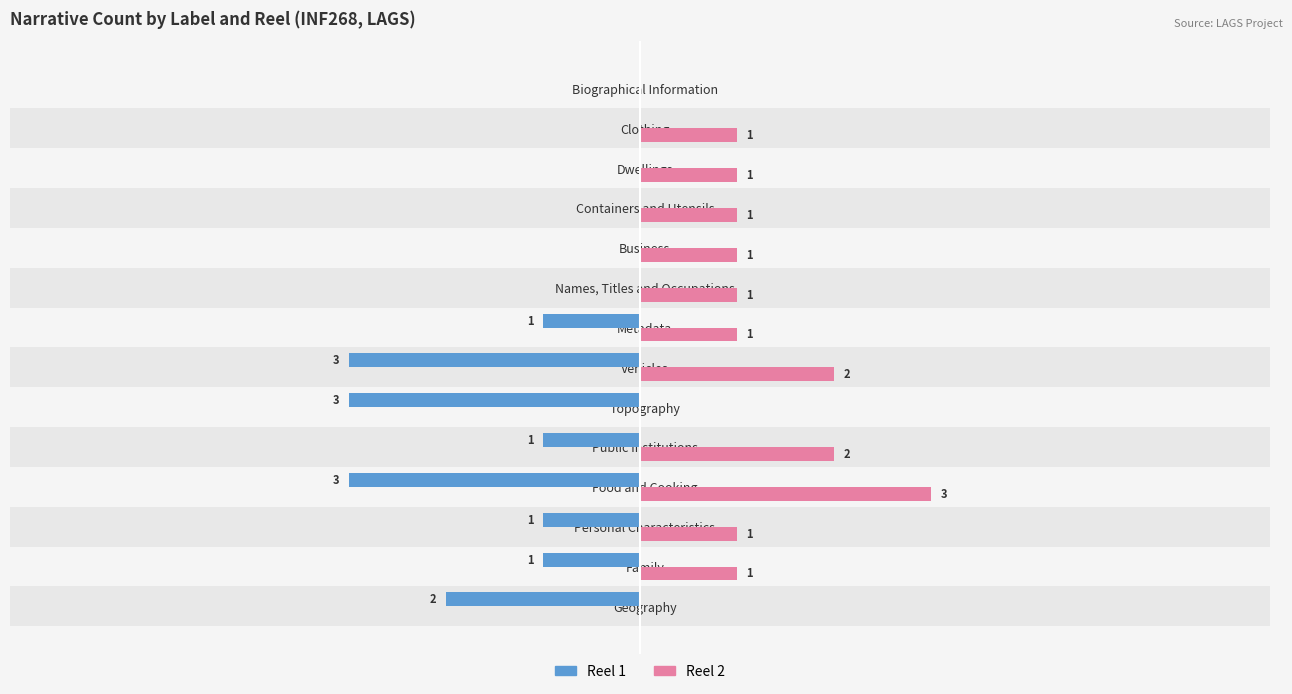

What is the average value of the Reel 1 series?

-1